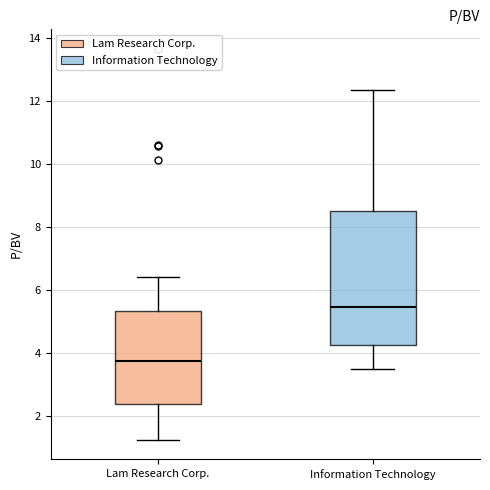

Where is the upper edge of the box for Lam Research Corp. on the y-axis? The values are not printed on the chart, so give them approximately, as read against the axis.

5.4